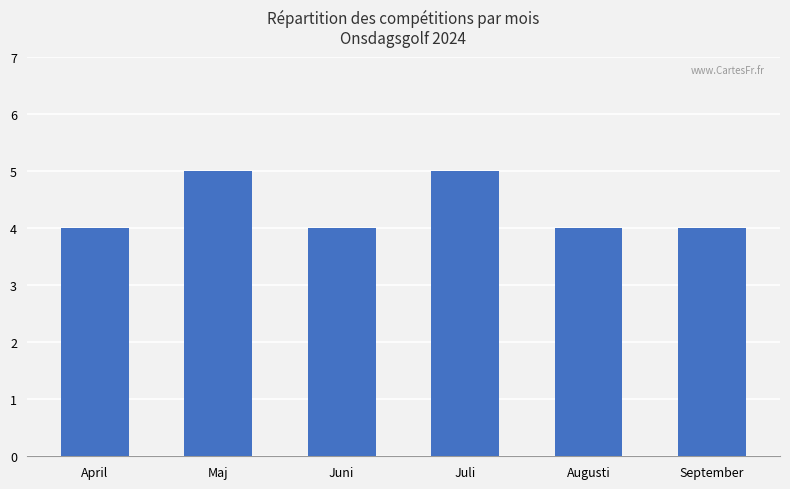

What is the sum of all values?

26